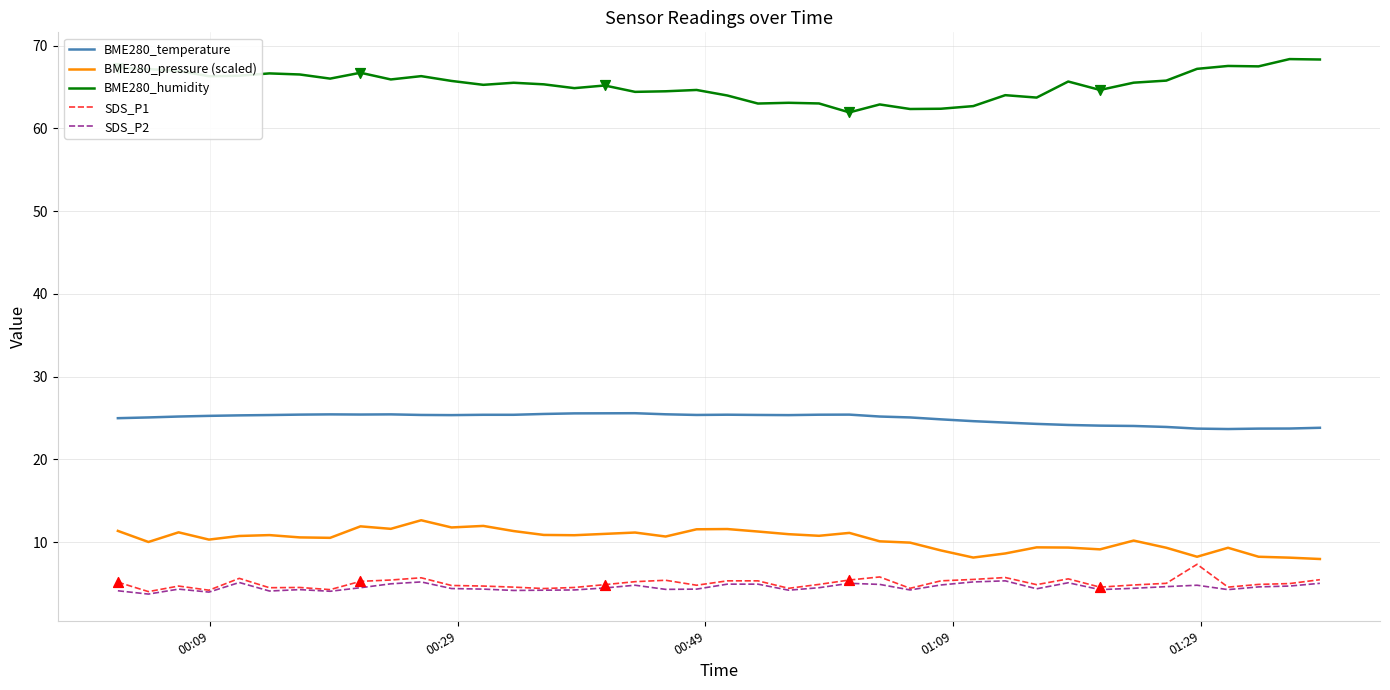

Which series has the largest total across all categories?

BME280_humidity